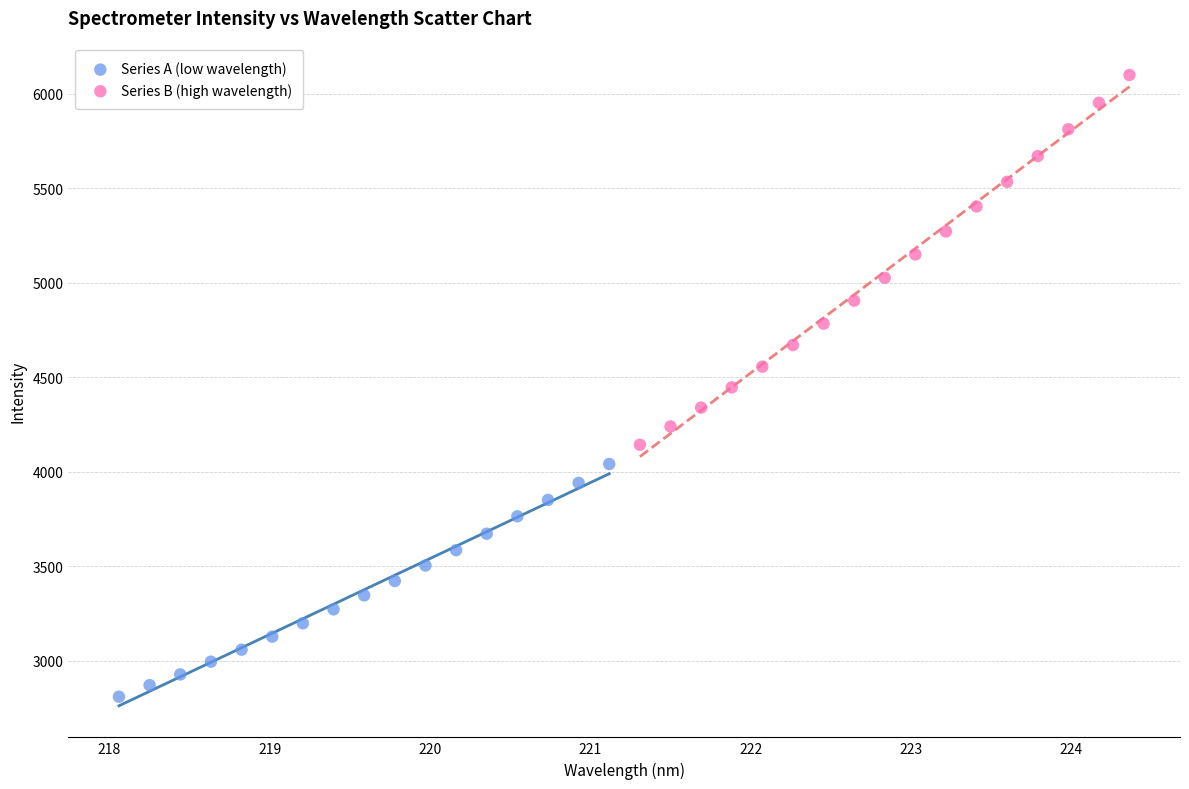

Which series reaches the maximum Y coordinate?

Series B (high wavelength)